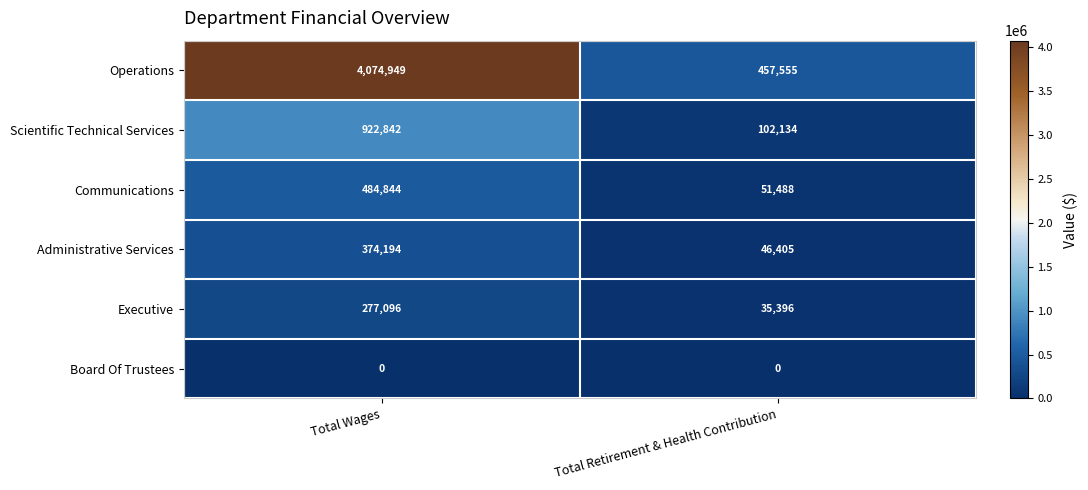

Which category has the highest value across all series?

Total Wages